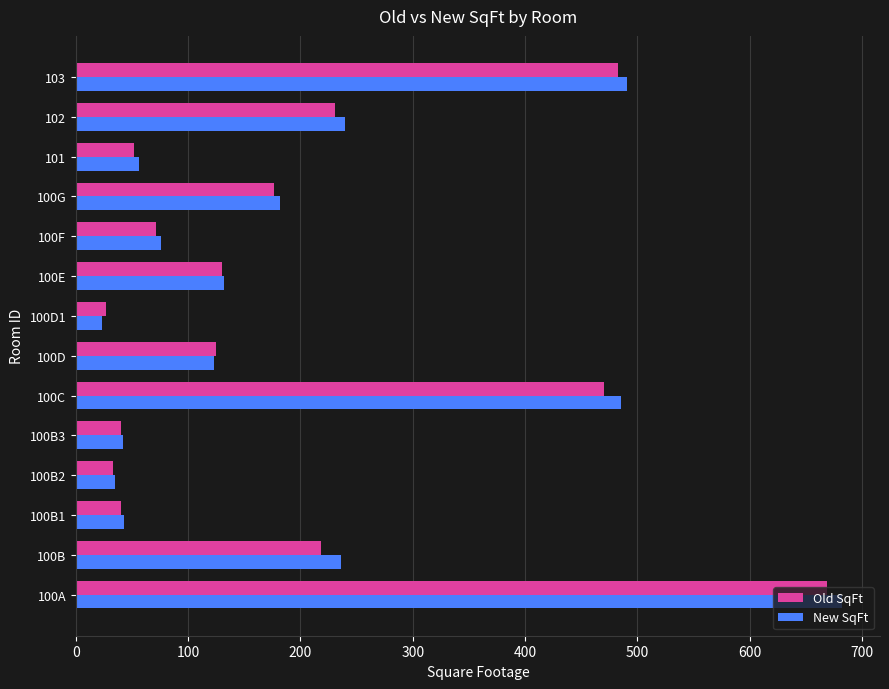

At which category is the sum across all series the highest?

100A